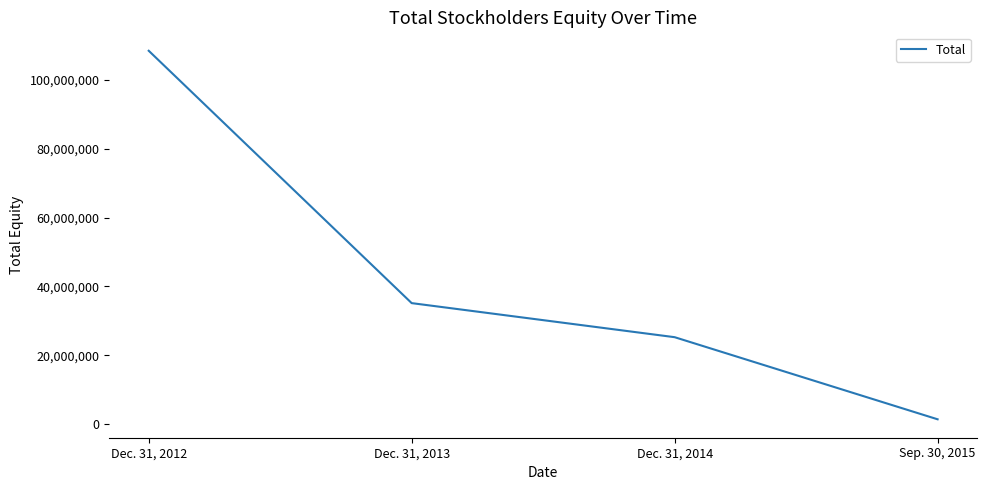

True or false: there are more than 2 points higher than both neighbors.

False